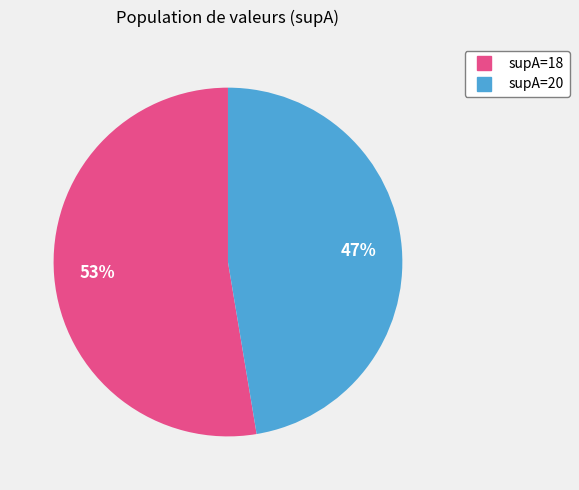

Does any single category account for the majority?

Yes